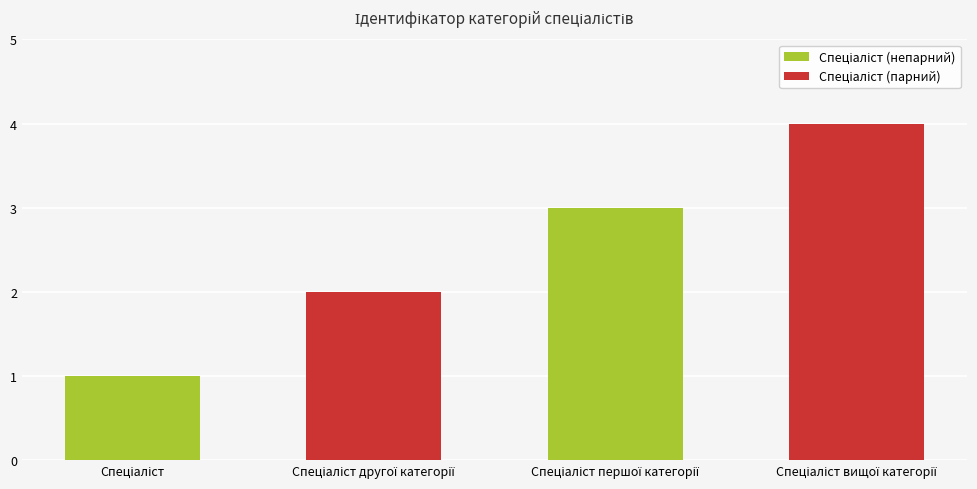

Reading left to right, transcribe all the data shown in this chart.

1	2	3	4